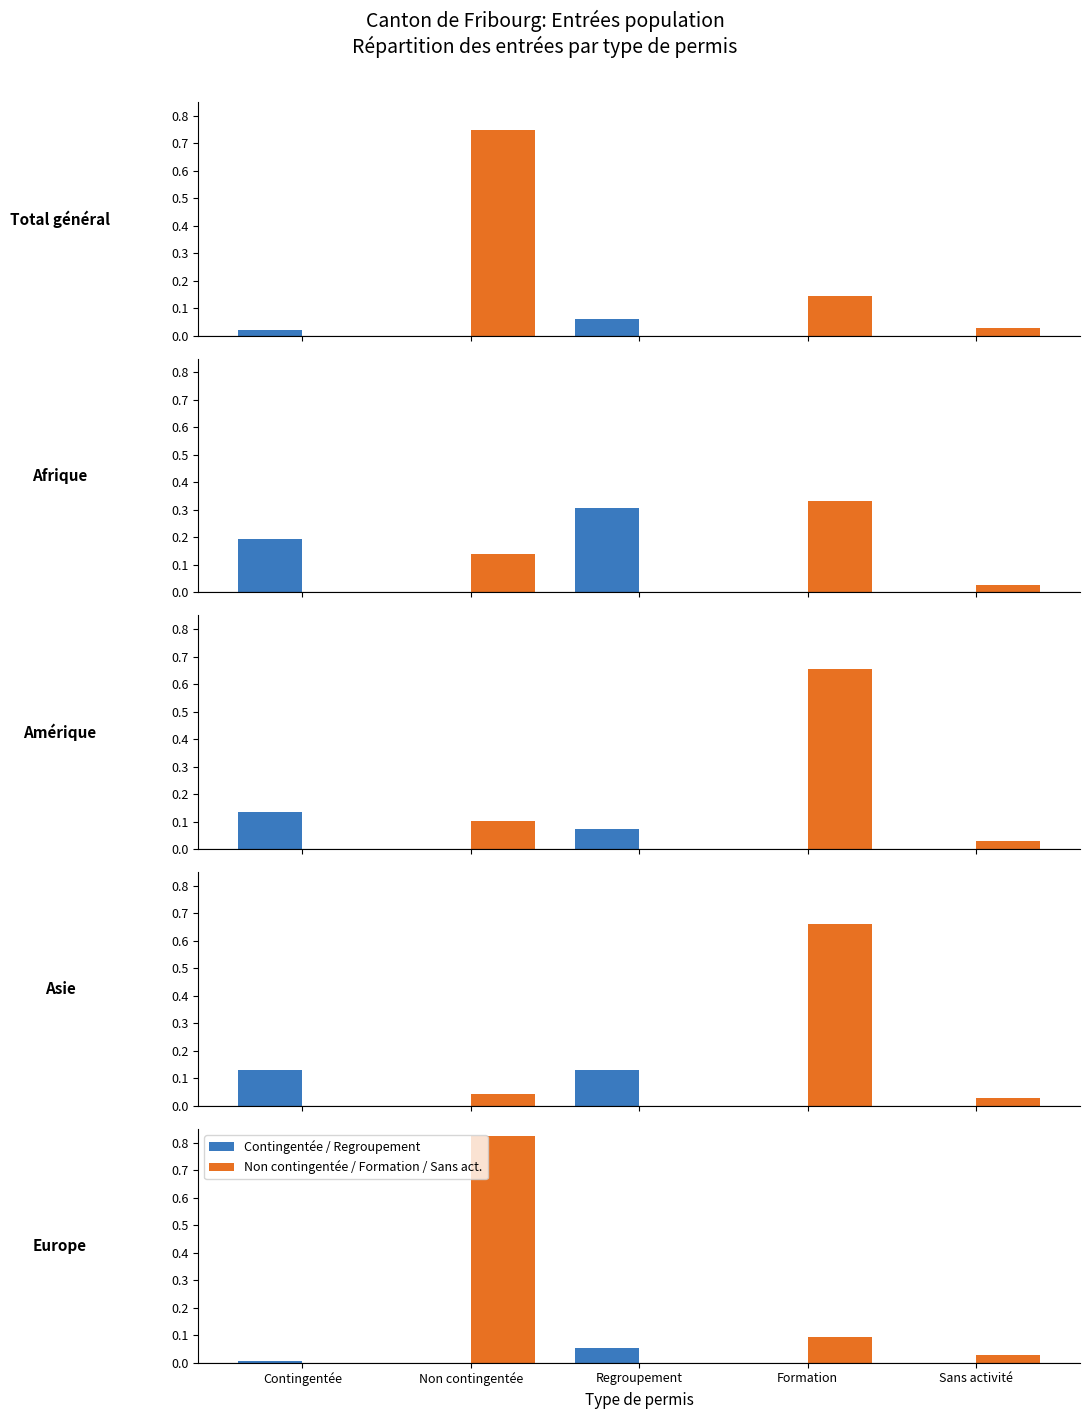

Rank the series by their average value, from highest to lowest.

Non contingentée / Formation / Sans act., Contingentée / Regroupement